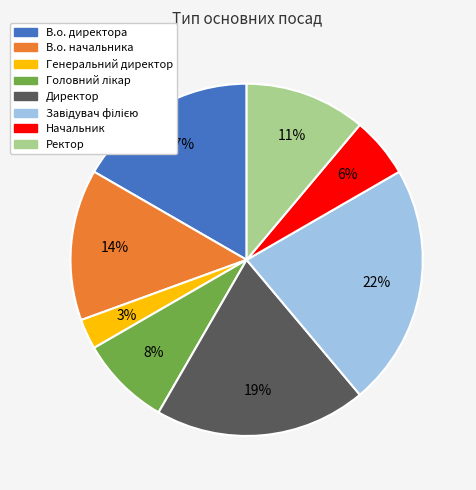

Is there a majority slice in this chart?

No